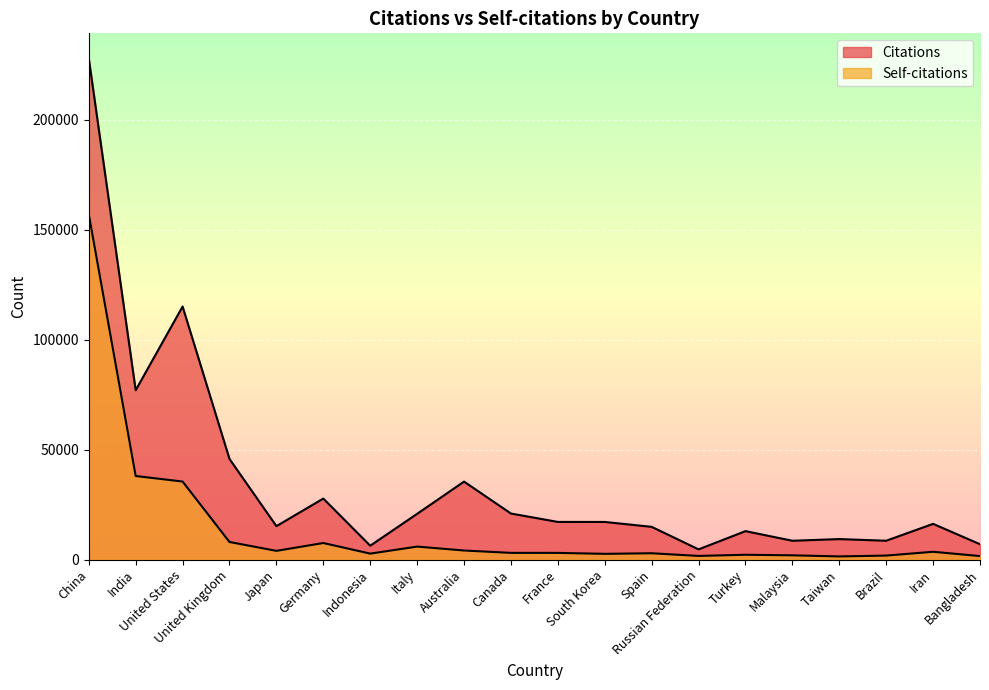

True or false: Citations has more than 0 points higher than both neighbors.

True